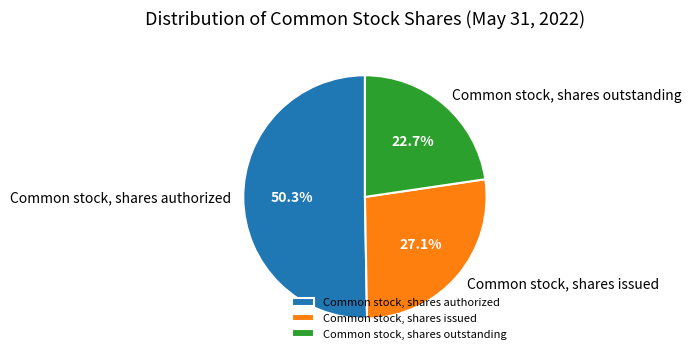

The Common stock, shares issued slice represents 18% of the pie. True or false?

False